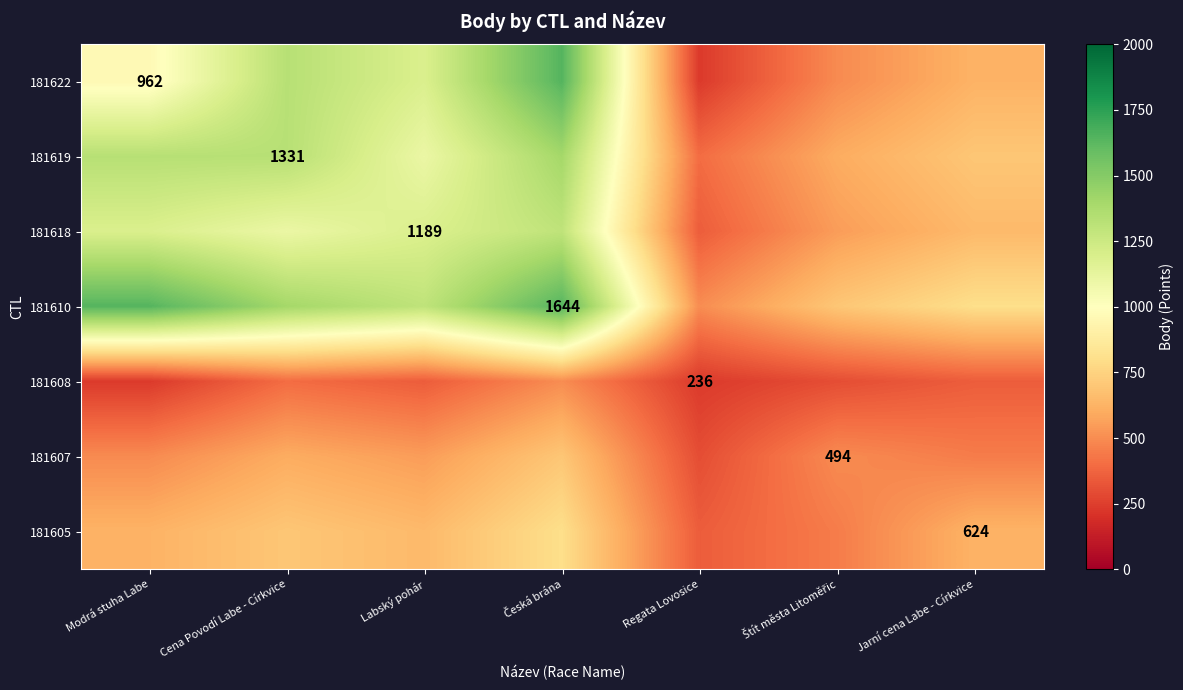

The 181607 series shows 295 at Štít města Litoměřic. True or false?

False